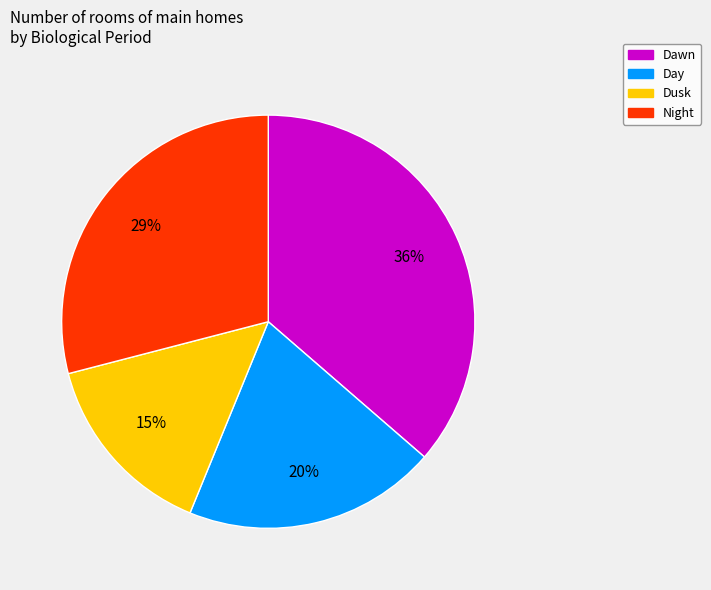

How many slices are in this pie chart?

4